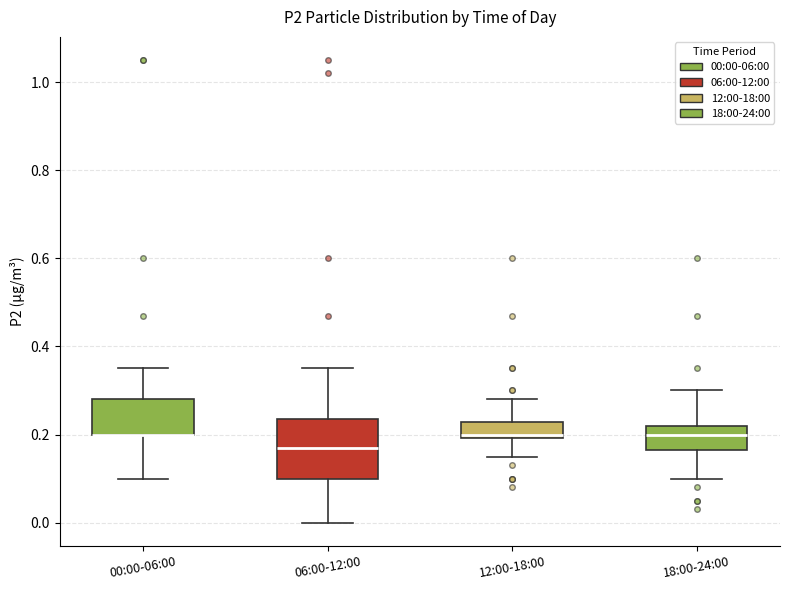

Reading left to right, transcribe this box plot: for each box, give where its median line is, the range the box spans, and where its two whiskers end, as read against the y-axis. The values are not printed on the chart, so give them approximately, as read against the axis.

00:00-06:00: median 0.20 (drawn on the box's lower edge), box 0.20 to 0.28, whiskers 0.10 to 0.36
06:00-12:00: median 0.18, box 0.10 to 0.24, whiskers 0.00 to 0.36
12:00-18:00: median 0.20 (just above the box's lower edge), box 0.20 to 0.22, whiskers 0.16 to 0.28
18:00-24:00: median 0.20, box 0.16 to 0.22, whiskers 0.10 to 0.30